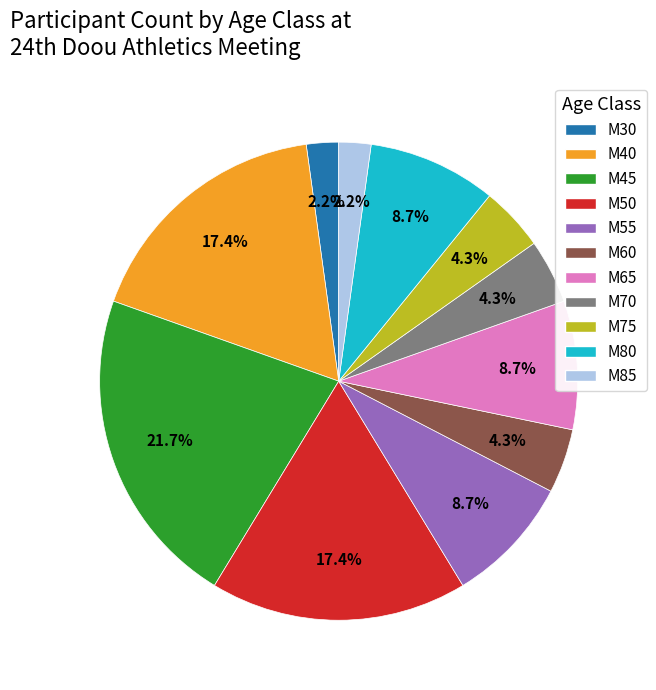

What percentage do M75 and M30 together represent?

6.5%